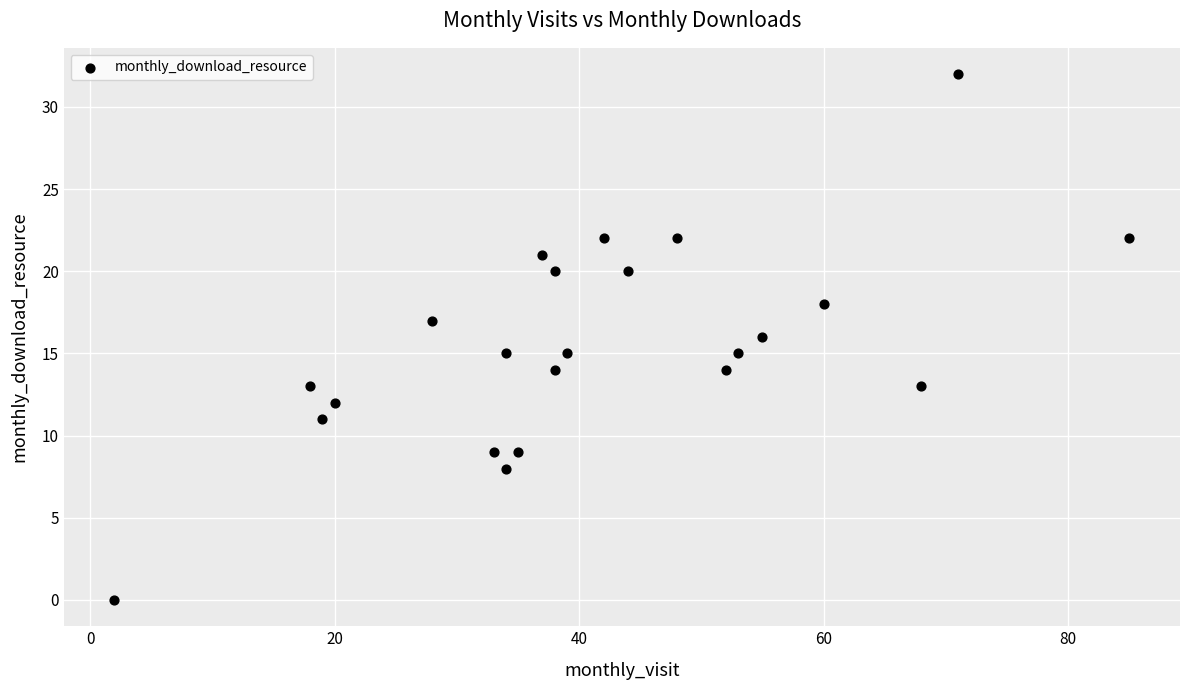

What is the range of Y values (max minus min)?

32